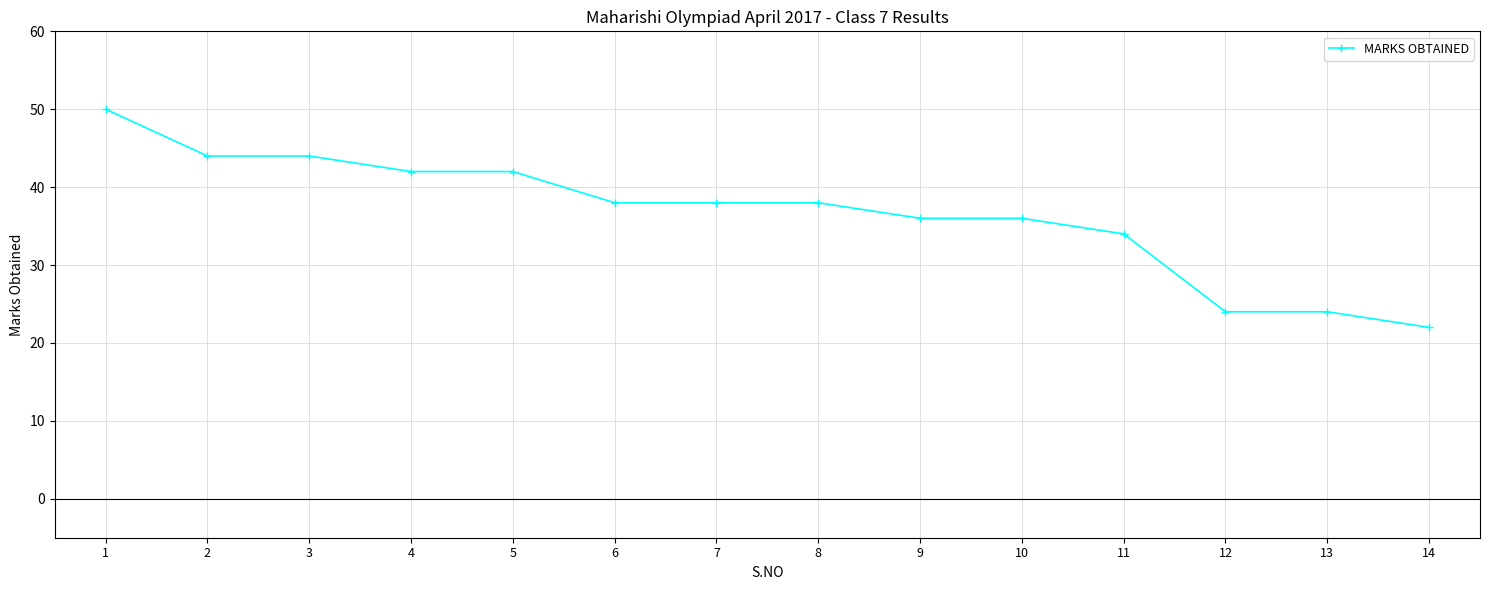

What is the difference between the maximum and second lowest values?

26